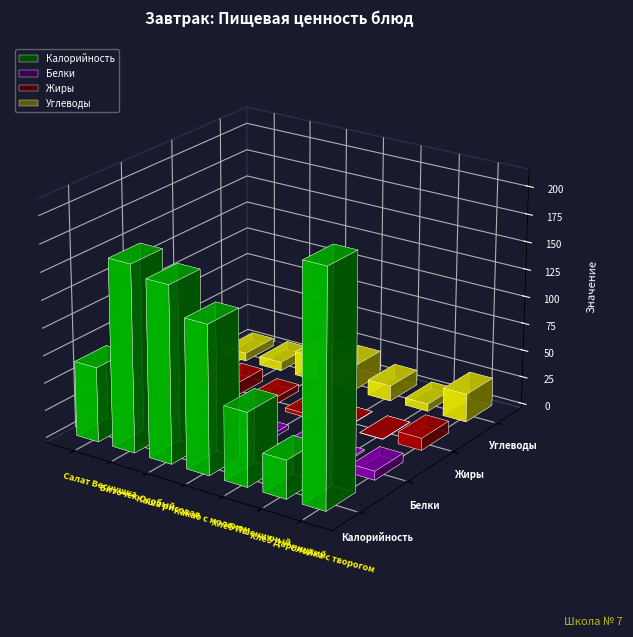

What are all the series names shown in the legend?

Калорийность, Белки, Жиры, Углеводы